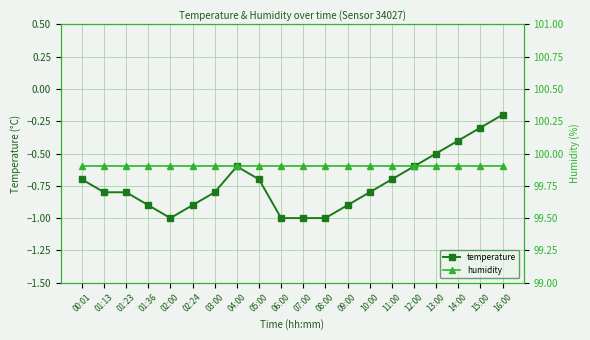

Does the chart display data point markers on the line(s)?

Yes